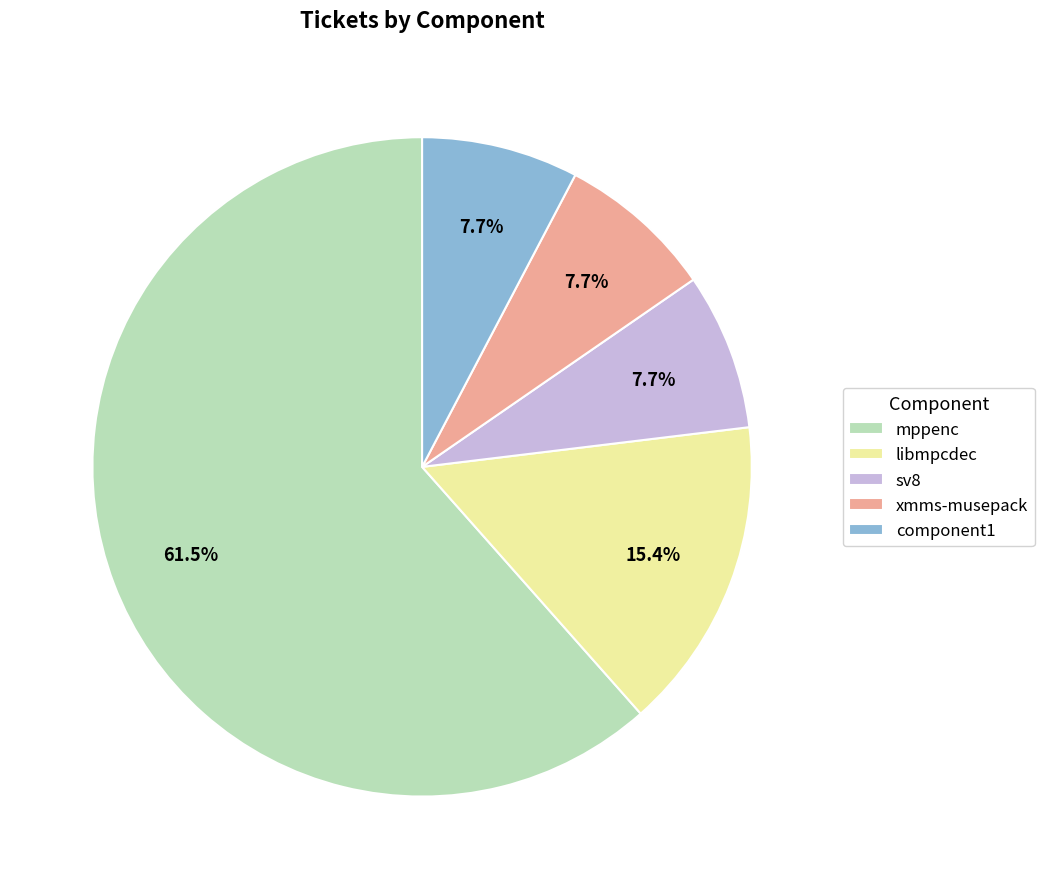

How much of the chart is everything except libmpcdec?

84.6%